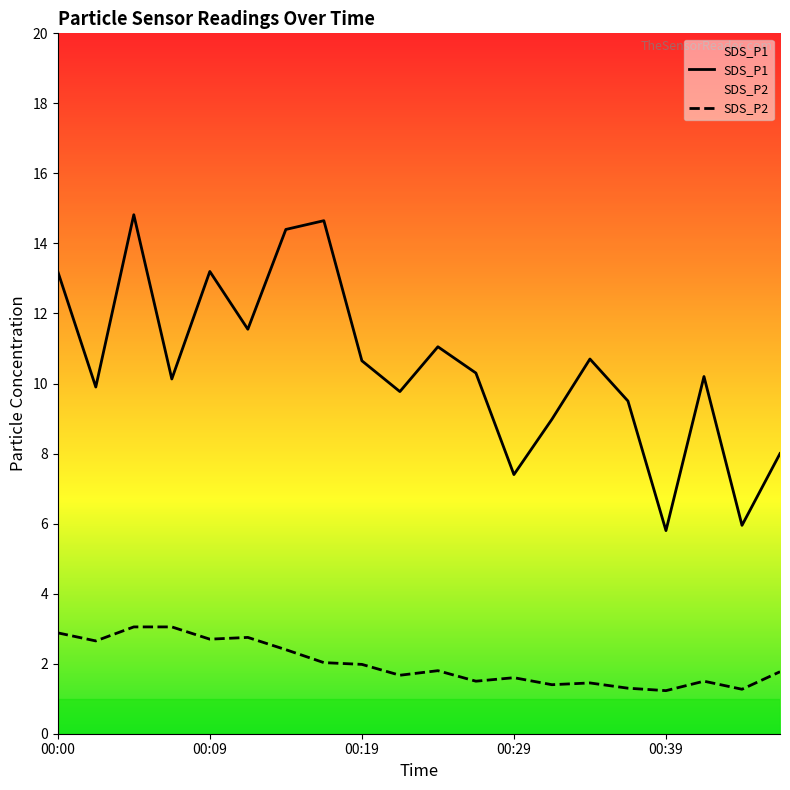

How many lines are shown in the chart?

2